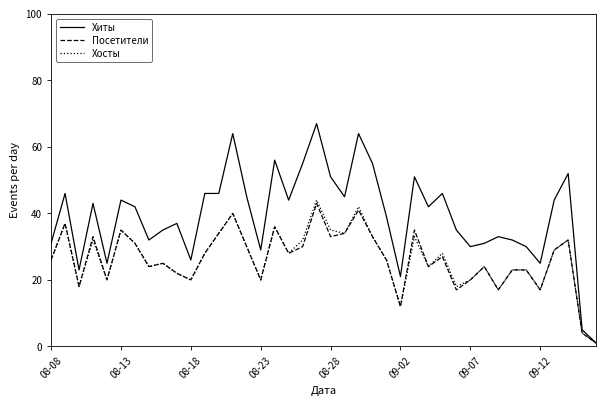

Which series has the largest total across all categories?

Хиты